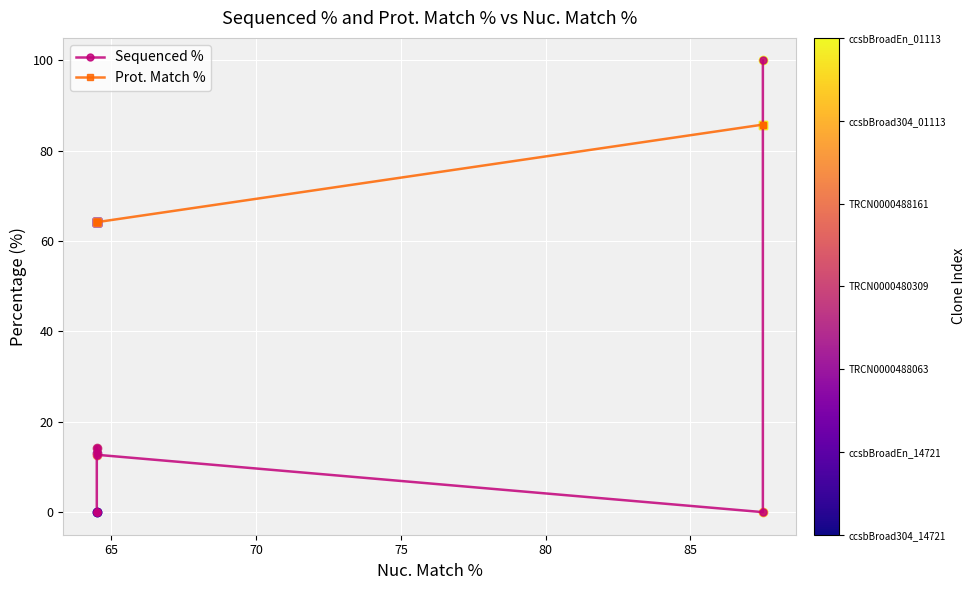

The value of Sequenced % at 65 is 65.0. True or false?

False